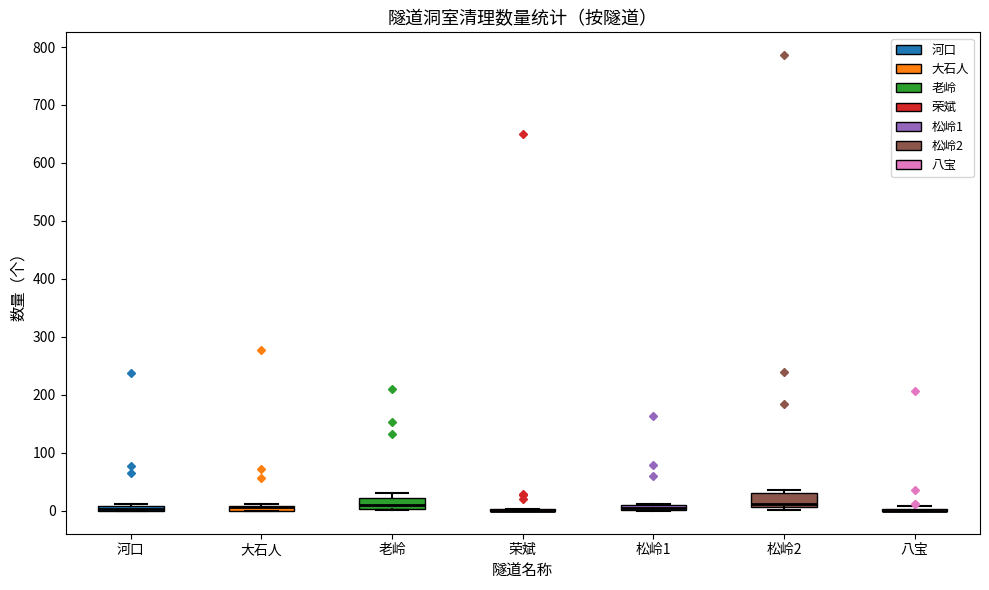

Where does the median line of the box for 老岭 sit on the y-axis? The values are not printed on the chart, so give them approximately, as read against the axis.

10